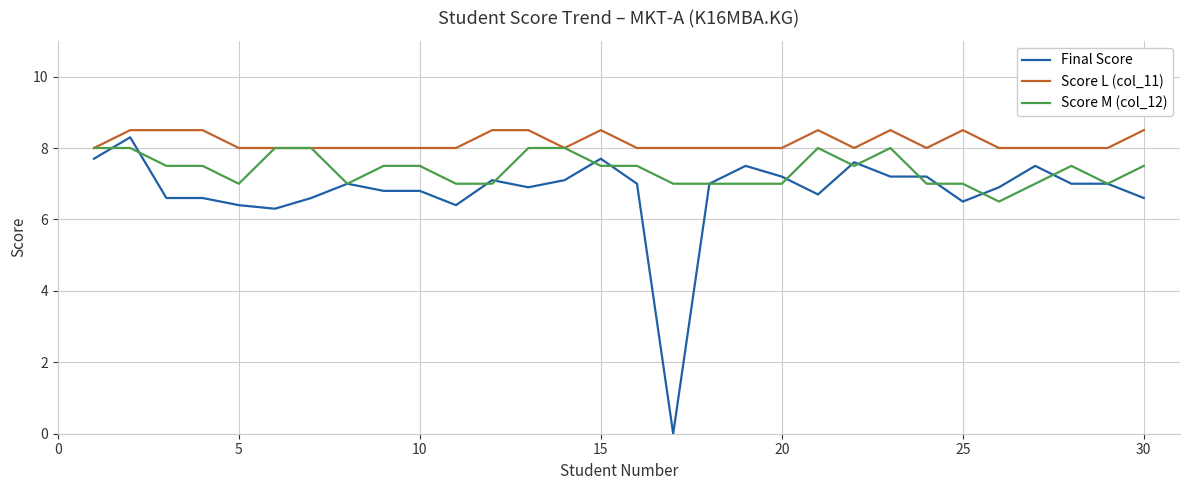

At how many categories does at least one series exceed 4?

30